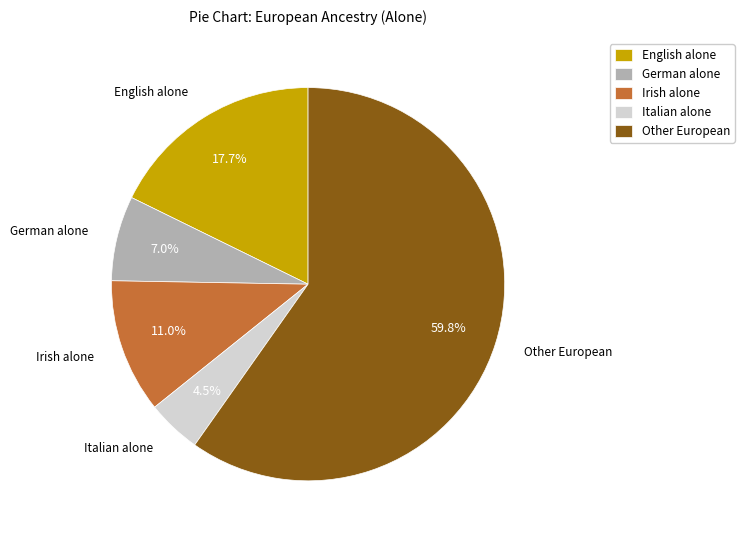

How many slices are in this pie chart?

5